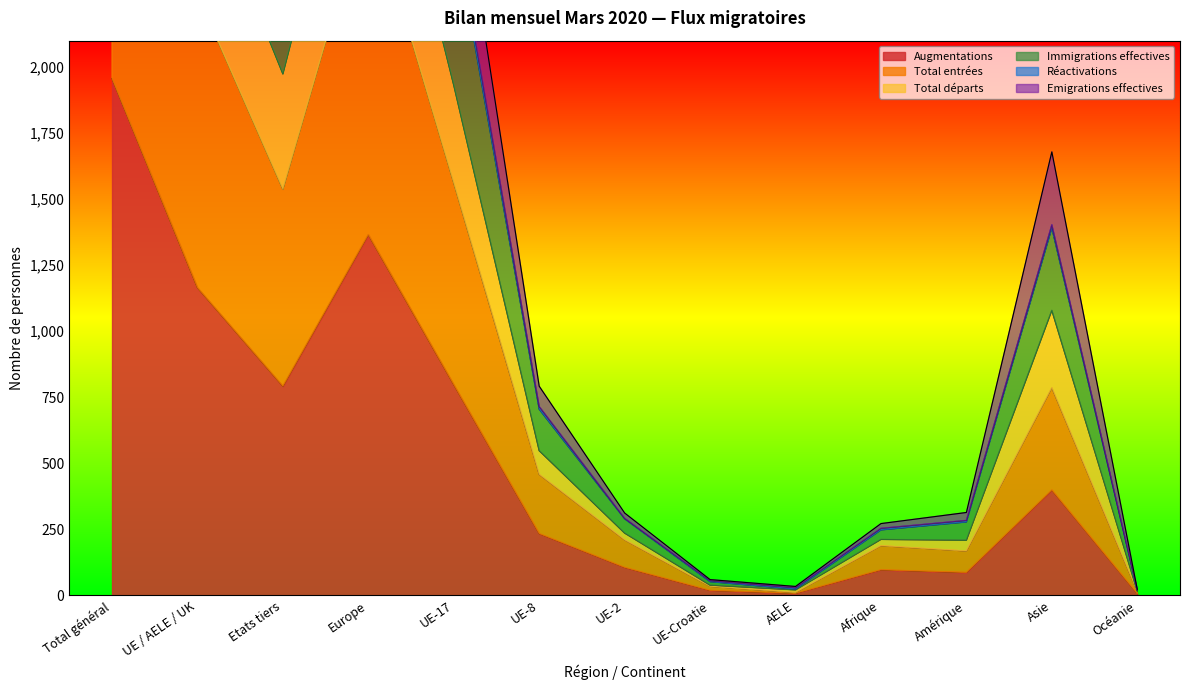

Is it true that Immigrations effectives equals 4211 at Europe?

True